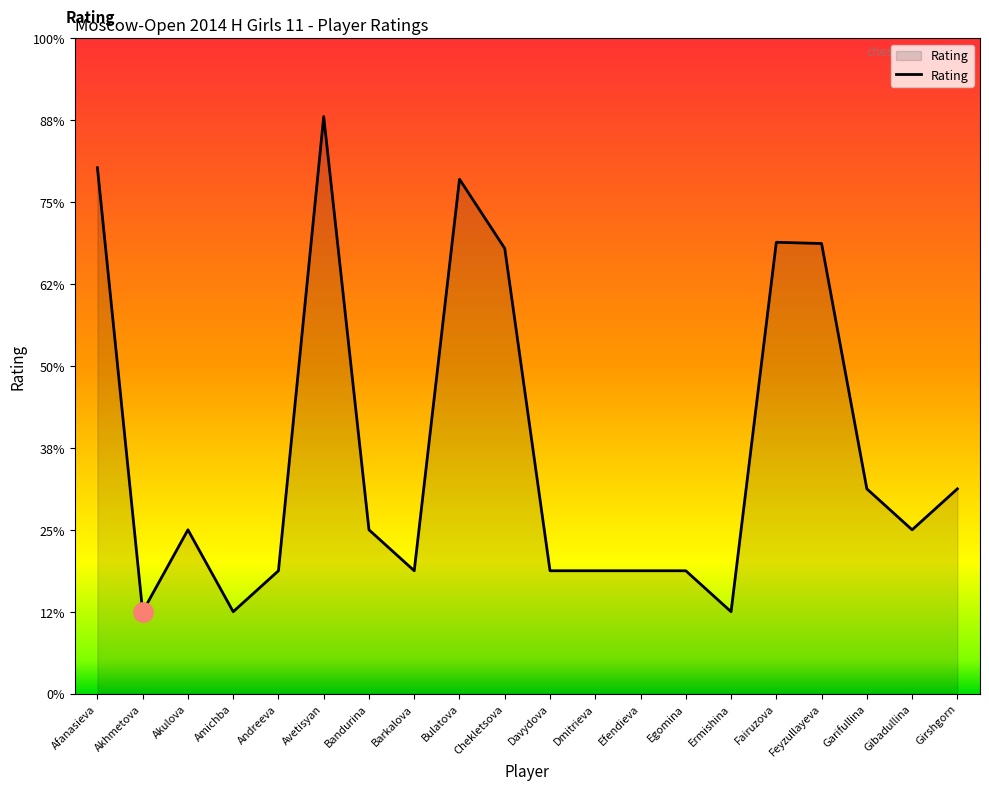

Where does the data first go above 800?

Afanasieva